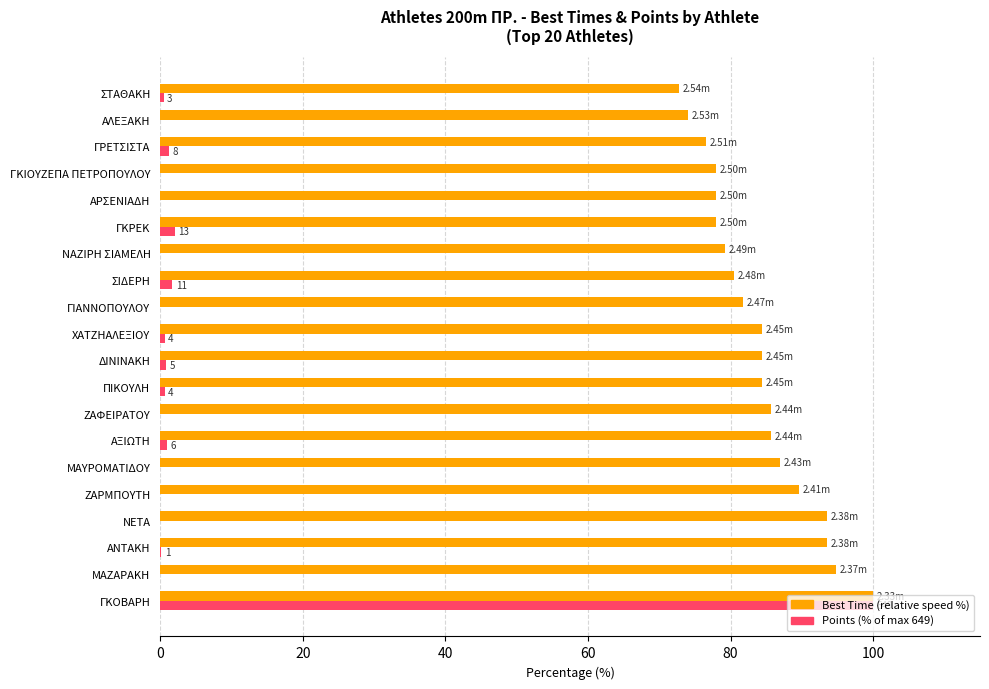

Which series has the largest total across all categories?

Best Time (relative speed %)